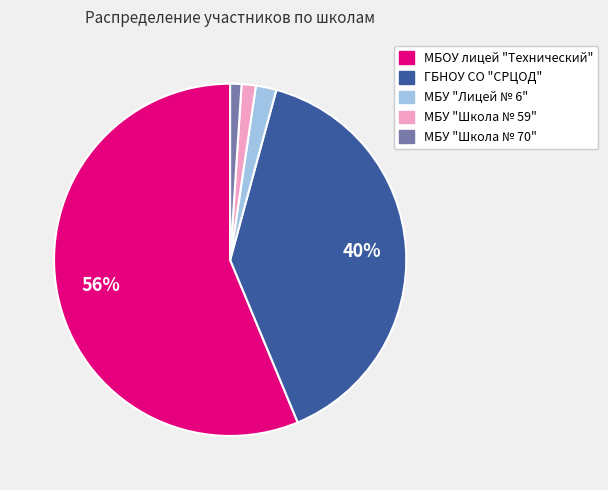

Is МБУ "Школа № 70" the majority of the pie?

No